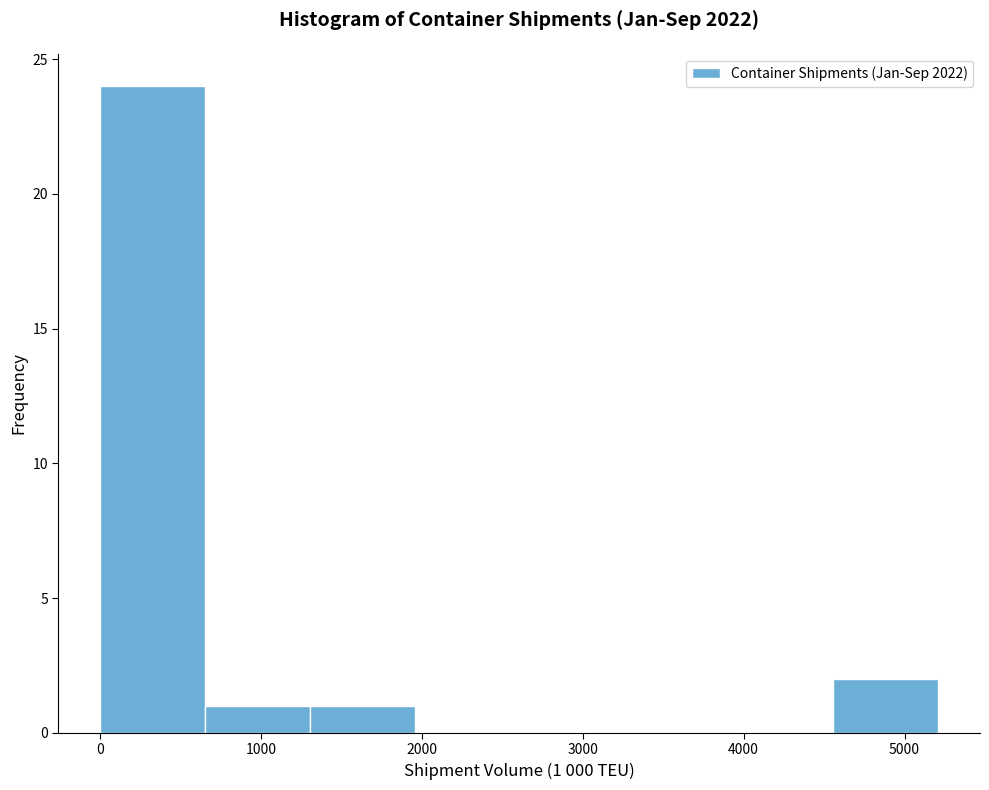

Over which range of the x-axis is the bar tallest?

0 to 700